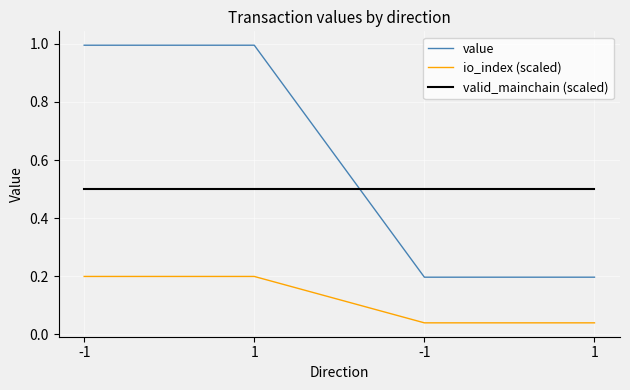

What is the value of the io_index (scaled) point at the 1st from the left?

0.2